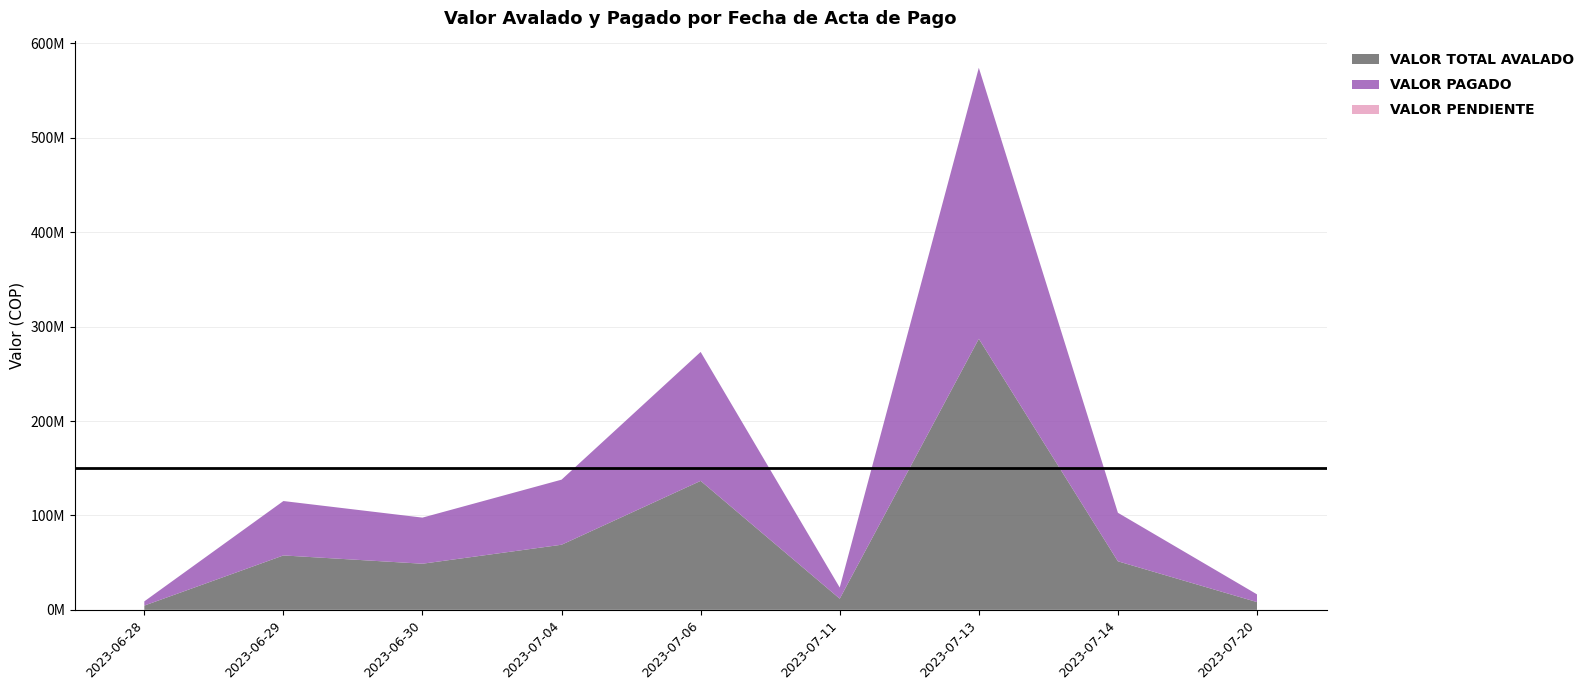

Reading left to right, list all the values displayed in this chart.

VALOR TOTAL AVALADO: 2023-06-28=4481439	2023-06-29=57619605	2023-06-30=48837855	2023-07-04=68942217	2023-07-06=136595863	2023-07-11=11793192	2023-07-13=287109056	2023-07-14=51405637	2023-07-20=8192396
VALOR PAGADO: 2023-06-28=4481439	2023-06-29=57619605	2023-06-30=48837855	2023-07-04=68942217	2023-07-06=136595863	2023-07-11=11793192	2023-07-13=287109056	2023-07-14=51405637	2023-07-20=8192396
VALOR PENDIENTE: 2023-06-28=0	2023-06-29=0	2023-06-30=0	2023-07-04=0	2023-07-06=0	2023-07-11=0	2023-07-13=0	2023-07-14=0	2023-07-20=0